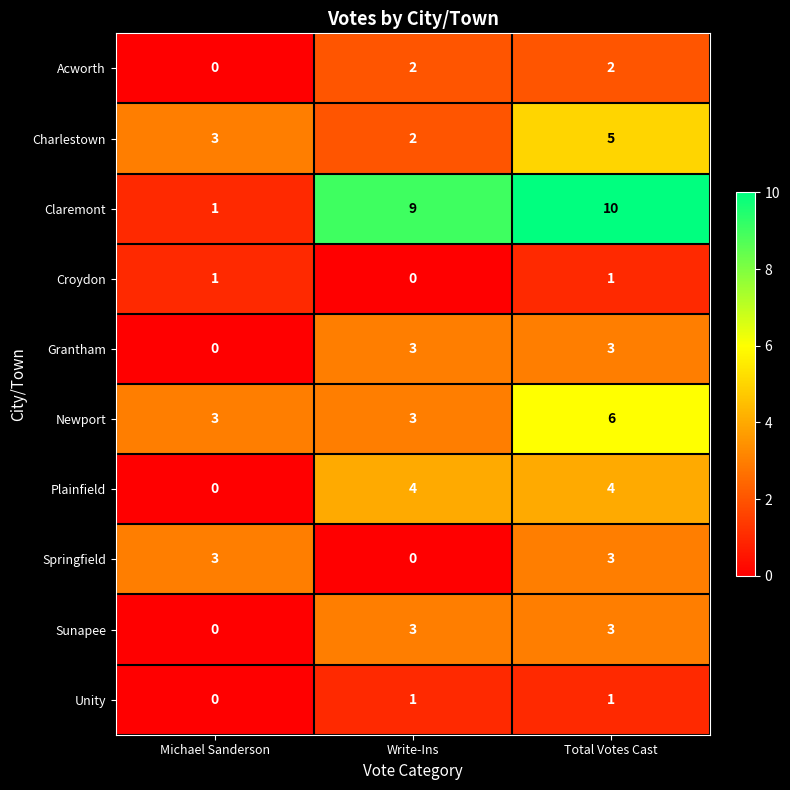

Which category has the lowest value in the Unity series?

Michael Sanderson